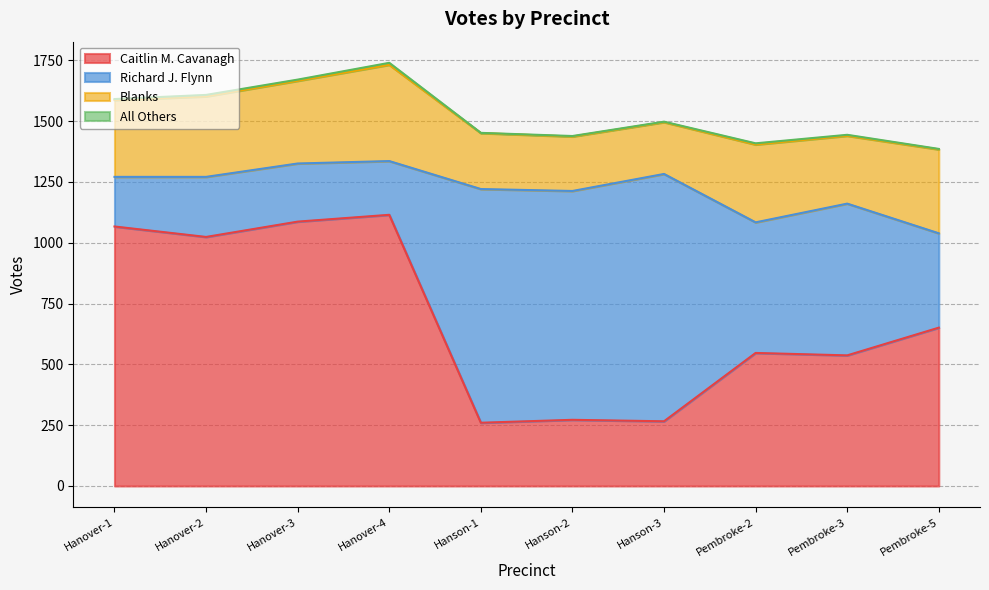

At which label does Caitlin M. Cavanagh reach its peak?

Hanover-4